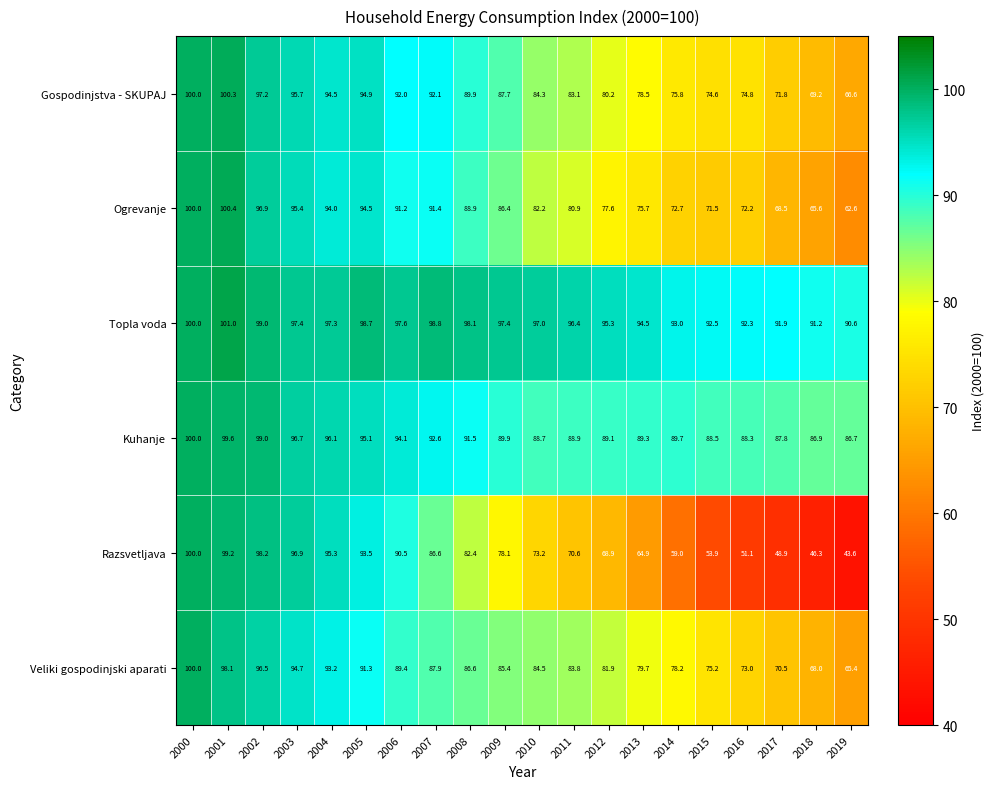

Which series has the largest range (max minus min)?

Razsvetljava